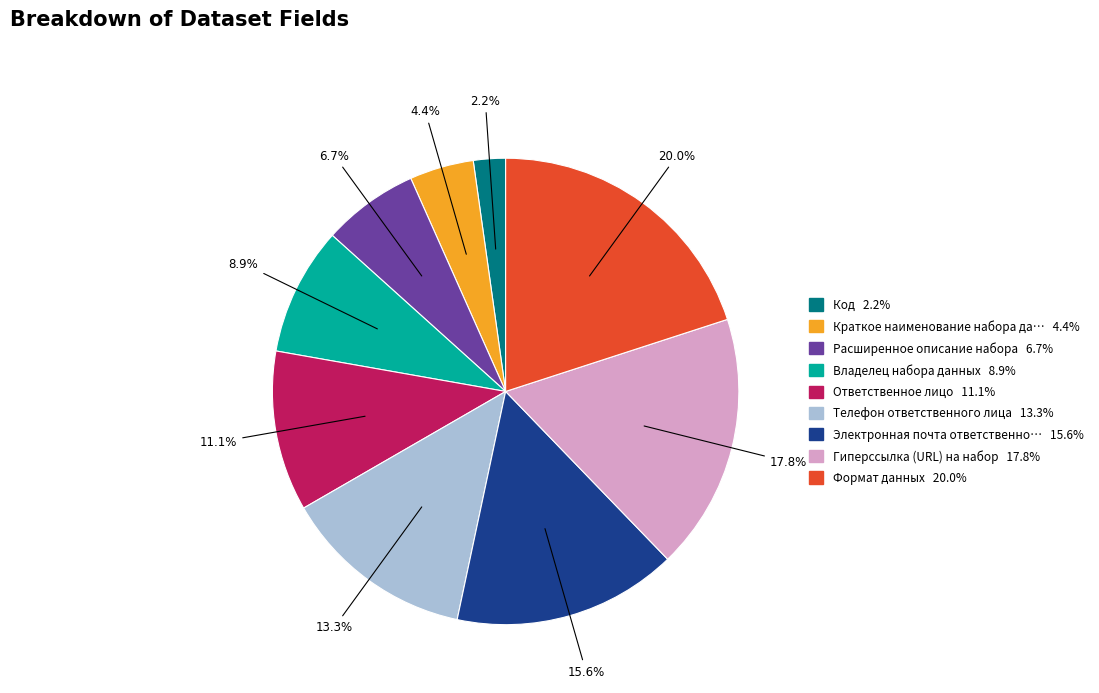

How many segments does this pie chart have?

9